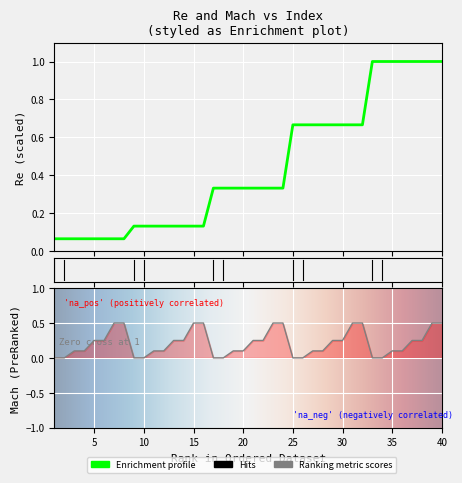

Reading left to right, what are all the values shown in this chart?

Re: 0.1	0.1	0.1	0.1	0.1	0.1	0.1	0.1	0.1	0.1	0.1	0.1	0.1	0.1	0.1	0.1	0.3	0.3	0.3	0.3	0.3	0.3	0.3	0.3	0.7	0.7	0.7	0.7	0.7	0.7	0.7	0.7	1.0	1.0	1.0	1.0	1.0	1.0	1.0	1.0
Mach: 0.0	0.0	0.1	0.1	0.2	0.2	0.5	0.5	0.0	0.0	0.1	0.1	0.2	0.2	0.5	0.5	0.0	0.0	0.1	0.1	0.2	0.2	0.5	0.5	0.0	0.0	0.1	0.1	0.2	0.2	0.5	0.5	0.0	0.0	0.1	0.1	0.2	0.2	0.5	0.5